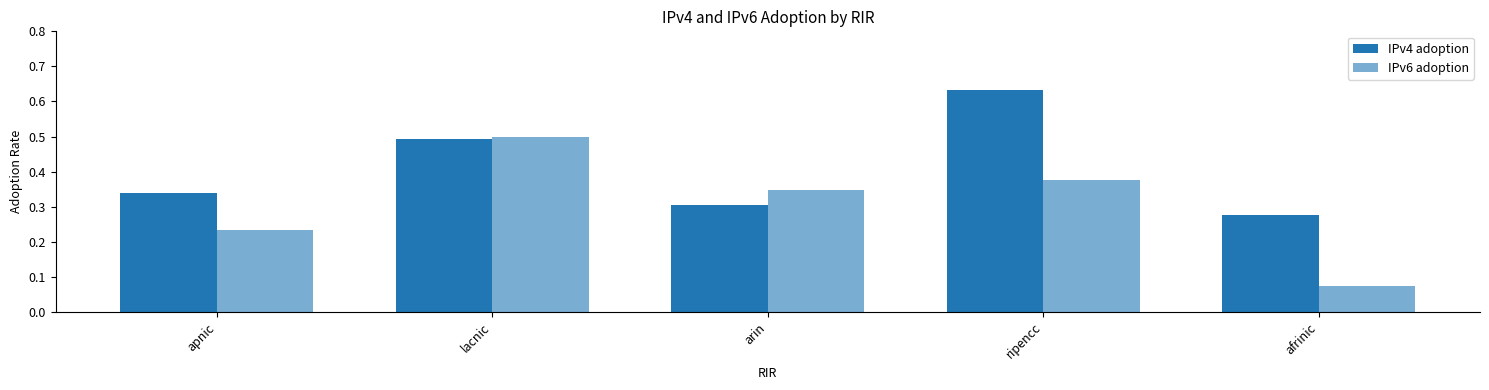

Are the bars horizontal?

No